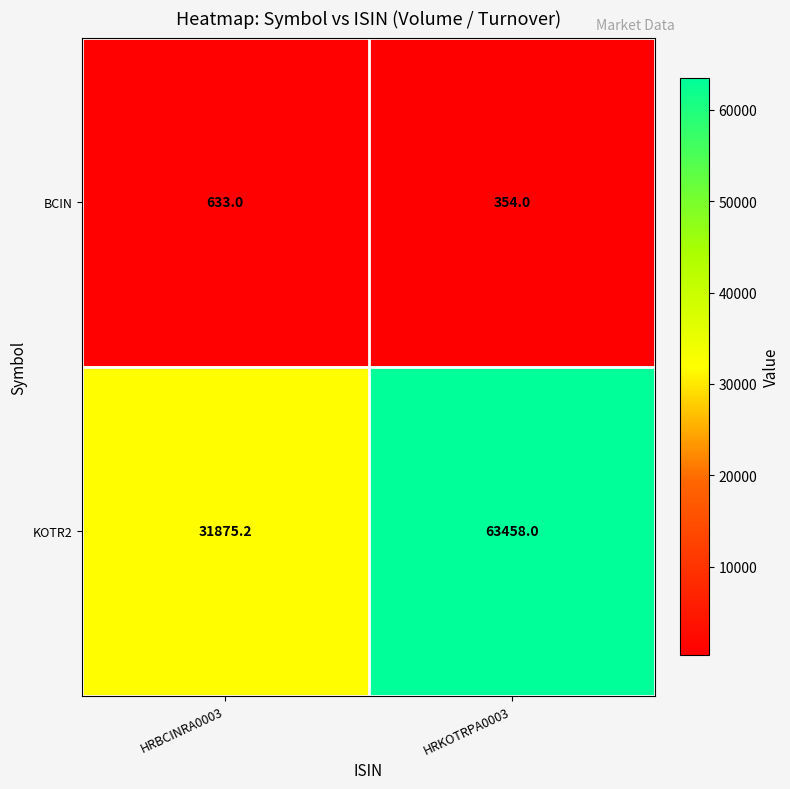

At which label does KOTR2 reach its peak?

HRKOTRPA0003